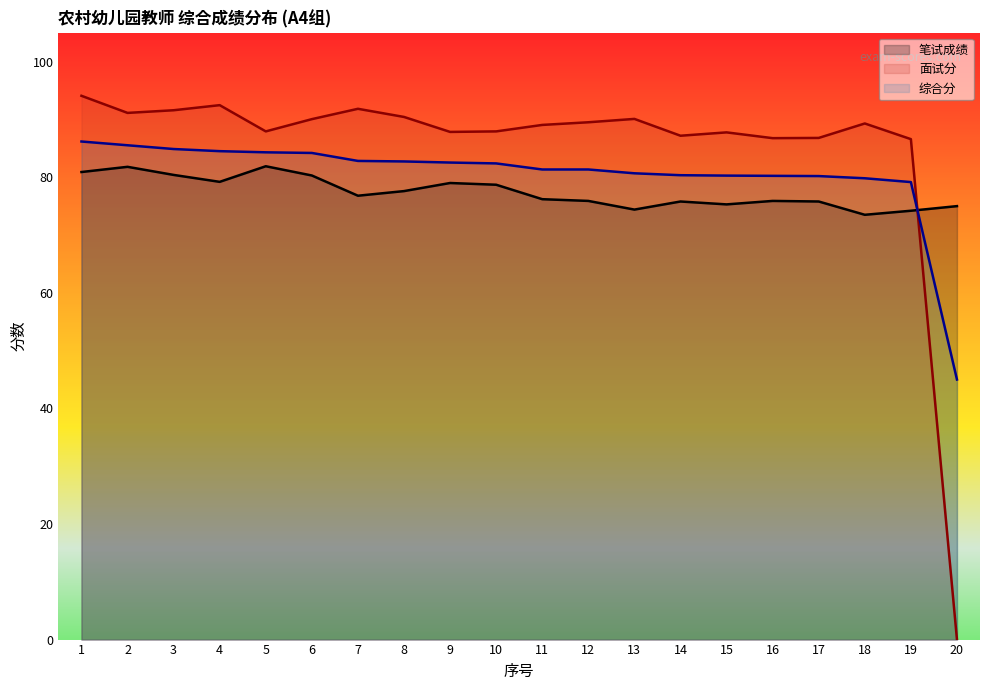

What is the spread (max minus min) of values at 12?

13.6